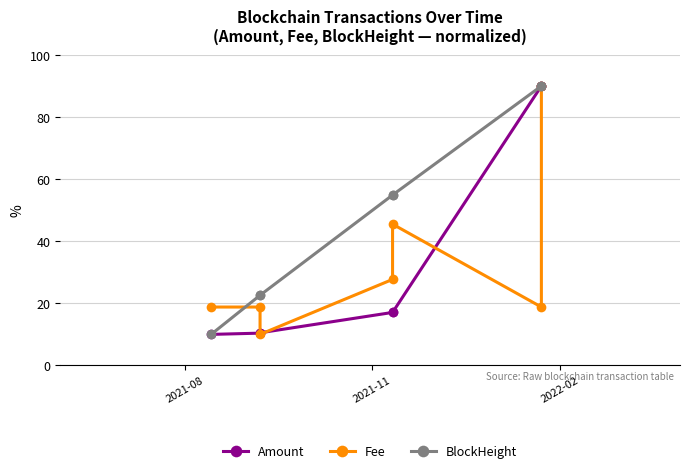

Which category has the lowest value in the BlockHeight series?

2021-08